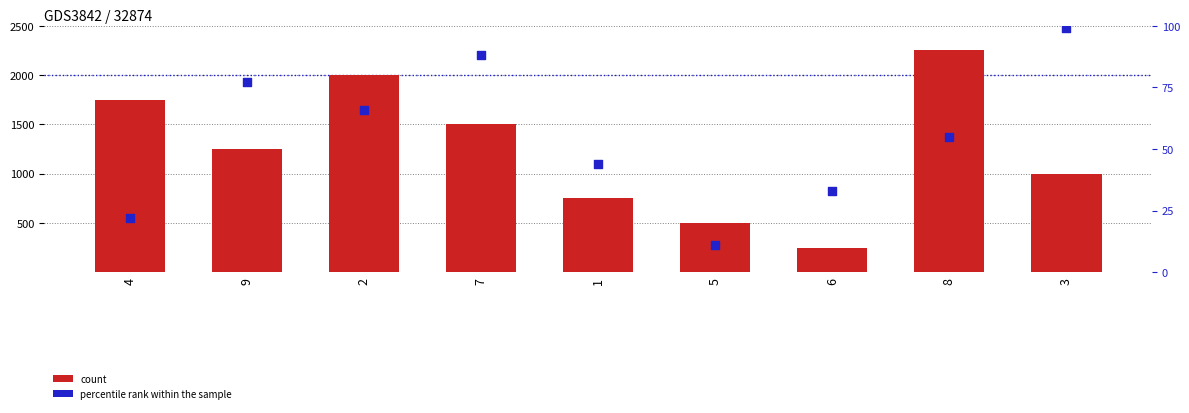

Is the value of percentile rank within the sample at 8 greater than the value of count at 4?

No